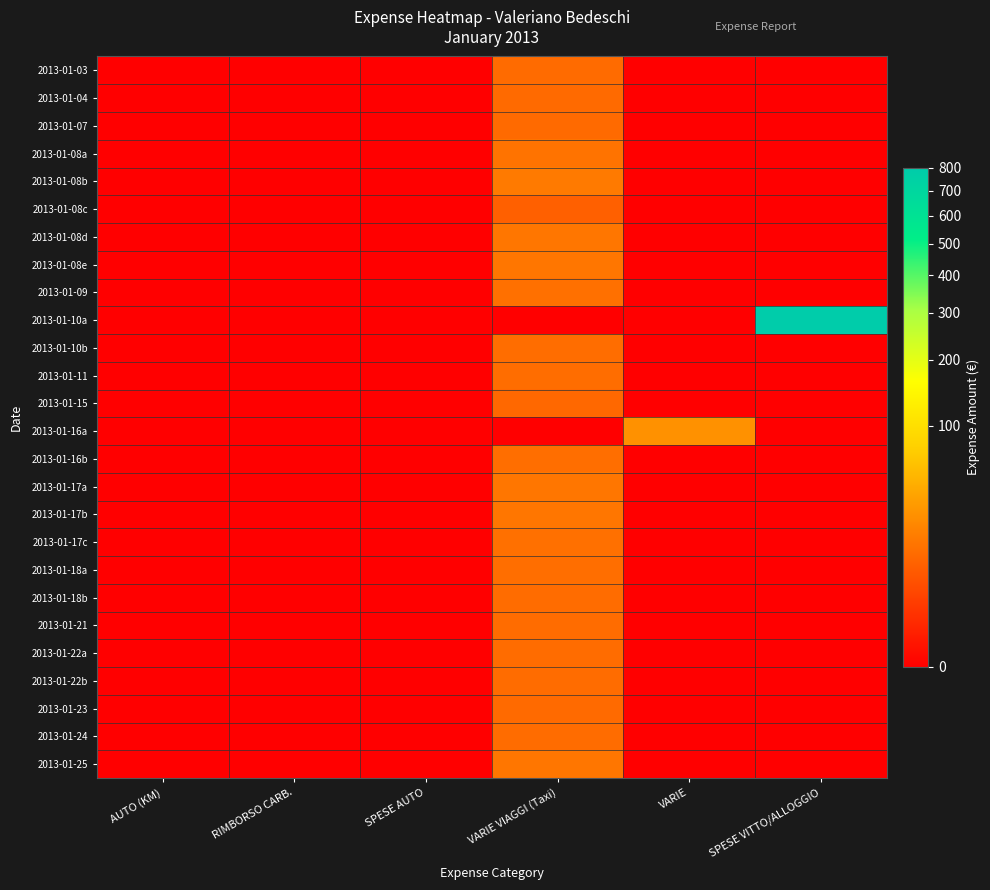

At VARIE, list the series in order from smallest to largest.

2013-01-03, 2013-01-04, 2013-01-07, 2013-01-08a, 2013-01-08b, 2013-01-08c, 2013-01-08d, 2013-01-08e, 2013-01-09, 2013-01-10a, 2013-01-10b, 2013-01-11, 2013-01-15, 2013-01-16b, 2013-01-17a, 2013-01-17b, 2013-01-17c, 2013-01-18a, 2013-01-18b, 2013-01-21, 2013-01-22a, 2013-01-22b, 2013-01-23, 2013-01-24, 2013-01-25, 2013-01-16a